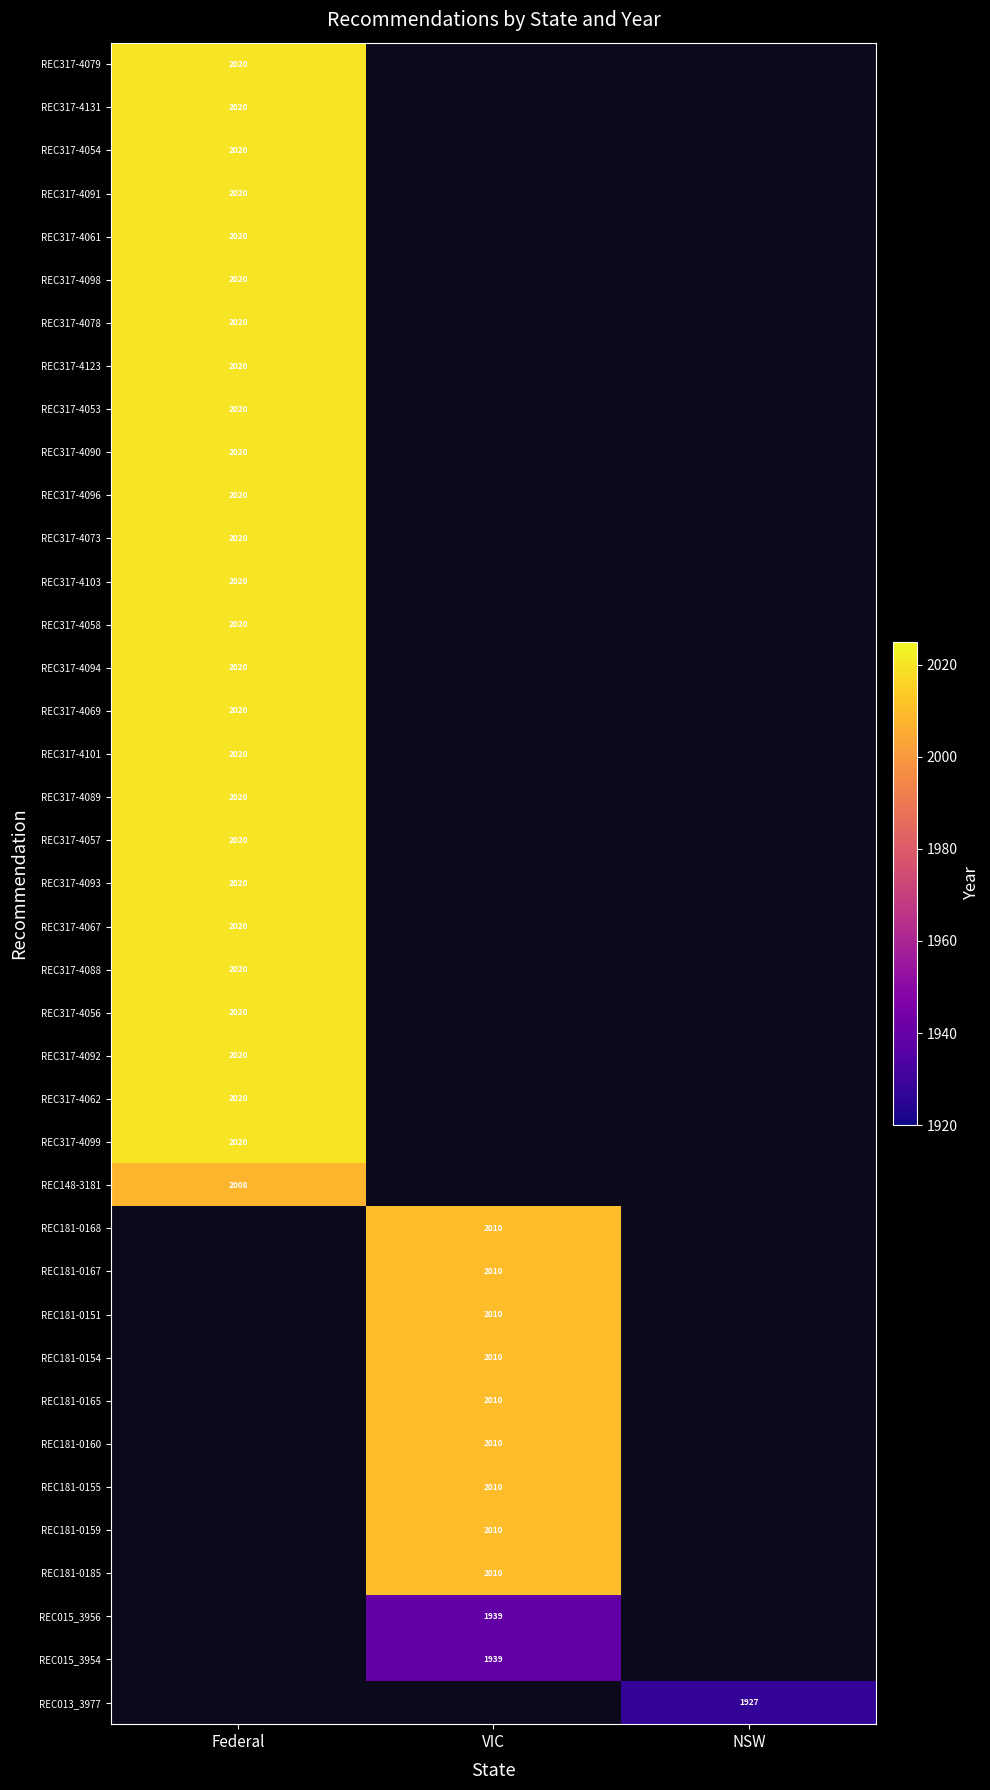

The value of REC317-4092 at Federal is 2020. True or false?

True